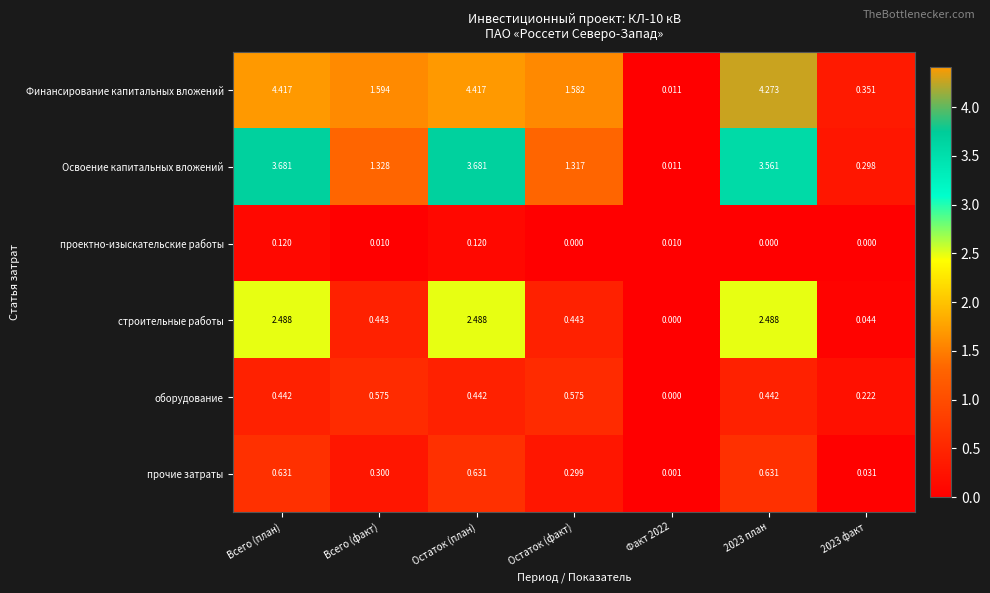

Rank the series by their maximum value, from highest to lowest.

Финансирование капитальных вложений, Освоение капитальных вложений, строительные работы, прочие затраты, оборудование, проектно-изыскательские работы